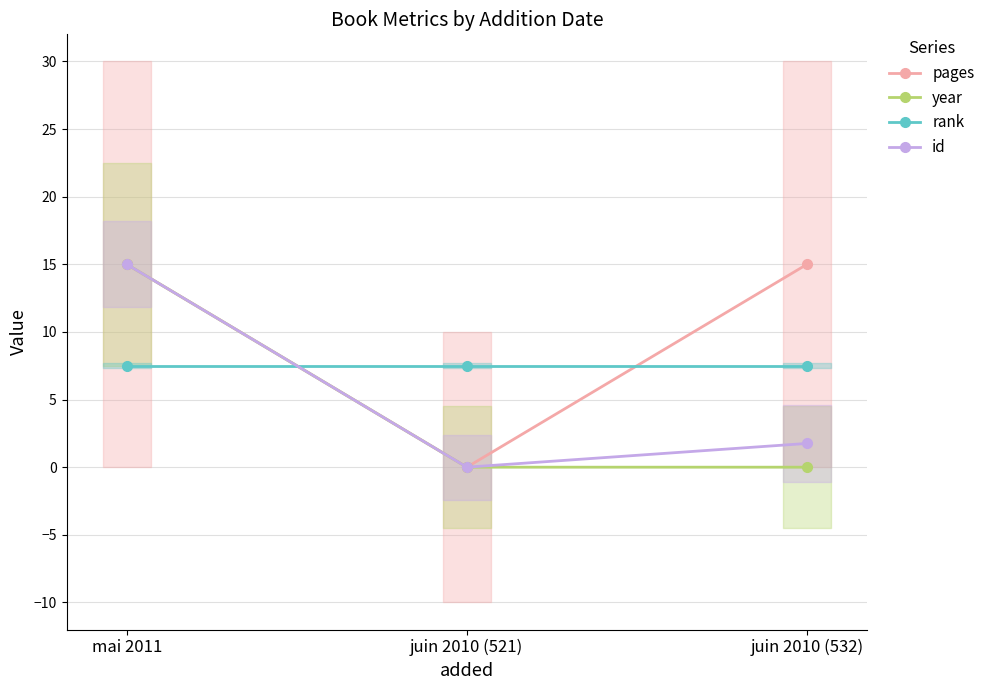

What position from the left is juin 2010 (521)?

2